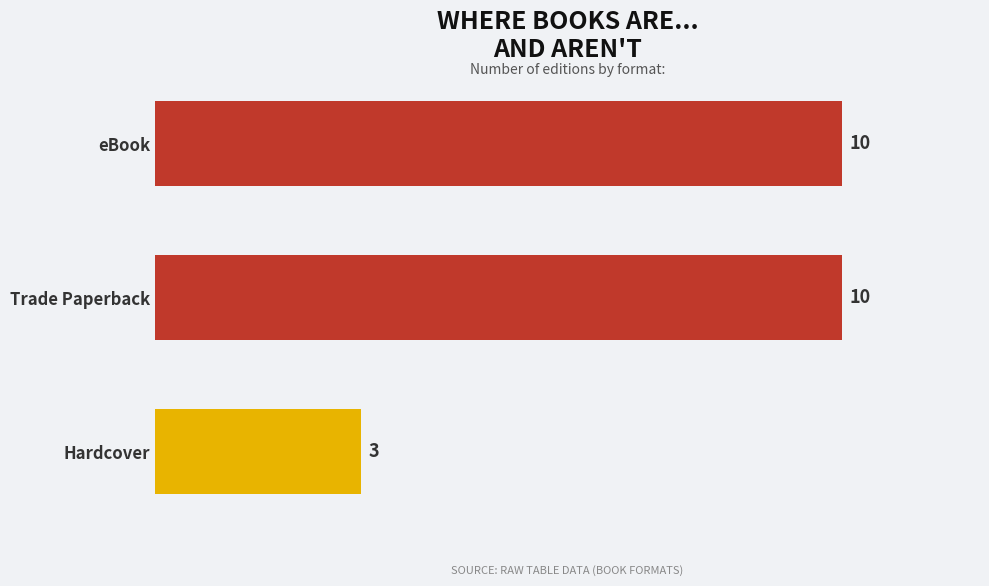

Reading top to bottom, what are all the values shown in this chart?

10	10	3